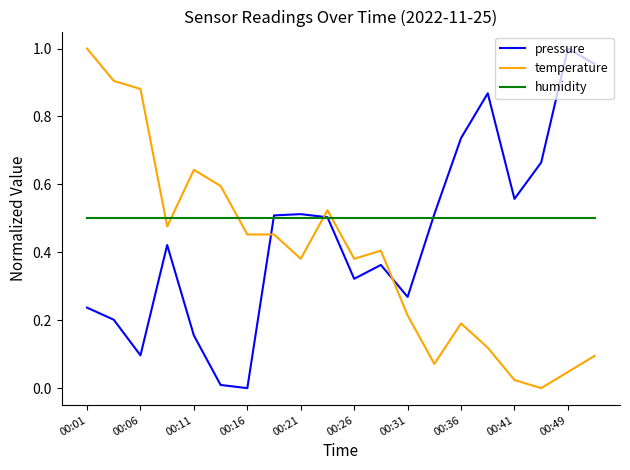

How many times do humidity and pressure cross each other?

3